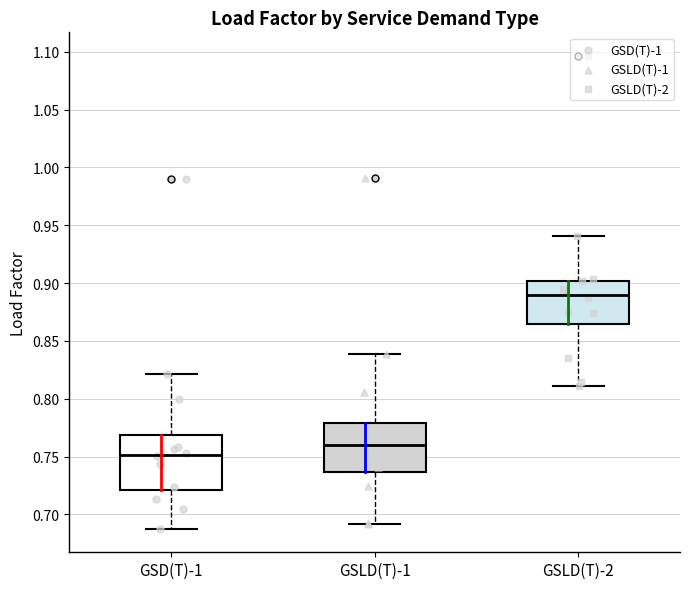

Which box has the highest median line?

GSLD(T)-2